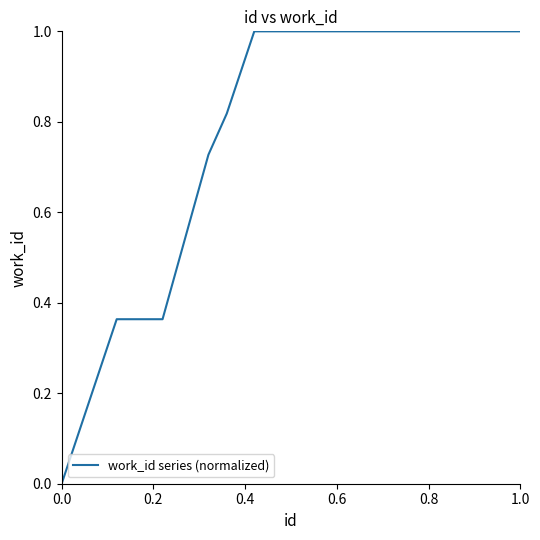

What is the greatest value displayed?

1.0